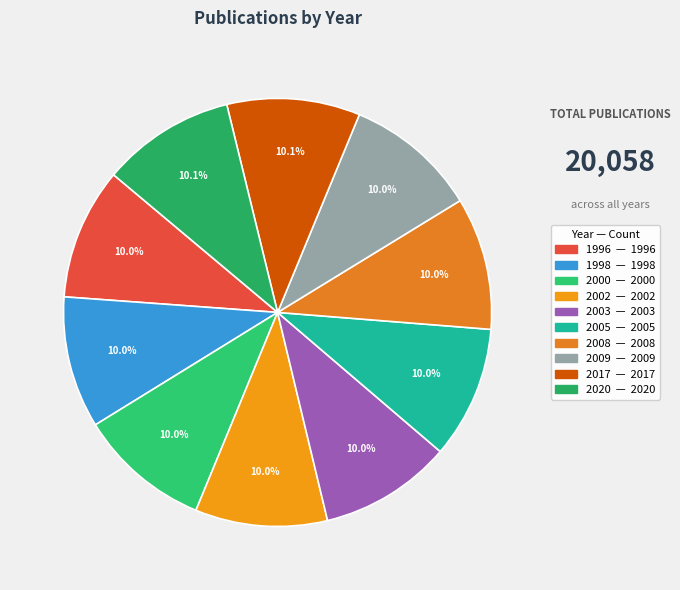

Is 2005 the majority of the pie?

No